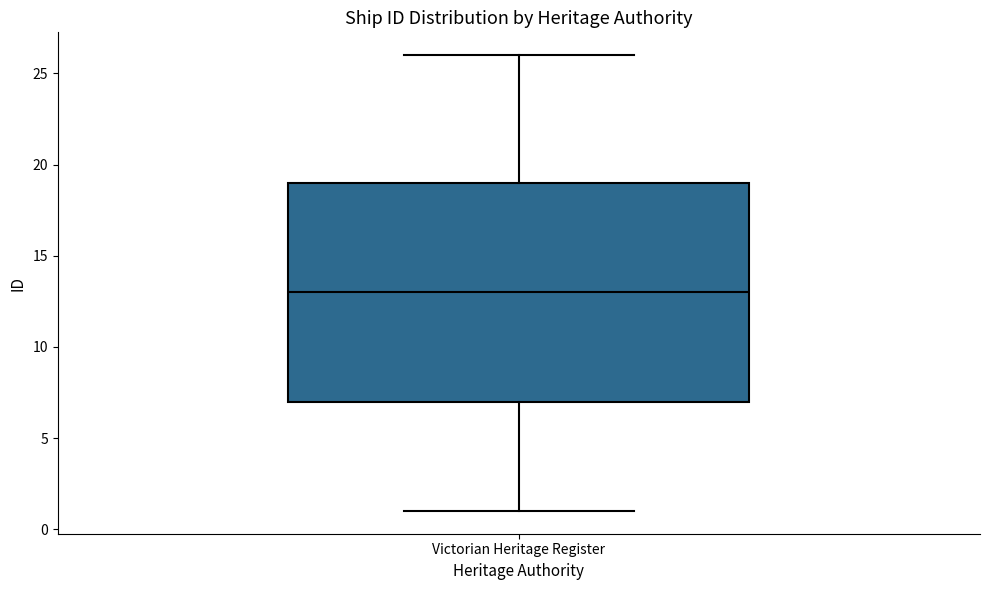

Read this box plot against the y-axis: the position of the median line, the range covered by the box, and the ends of both whiskers. The values are not printed on the chart, so give them approximately, as read against the axis.

median 13, box 7 to 19, whiskers 1 to 26